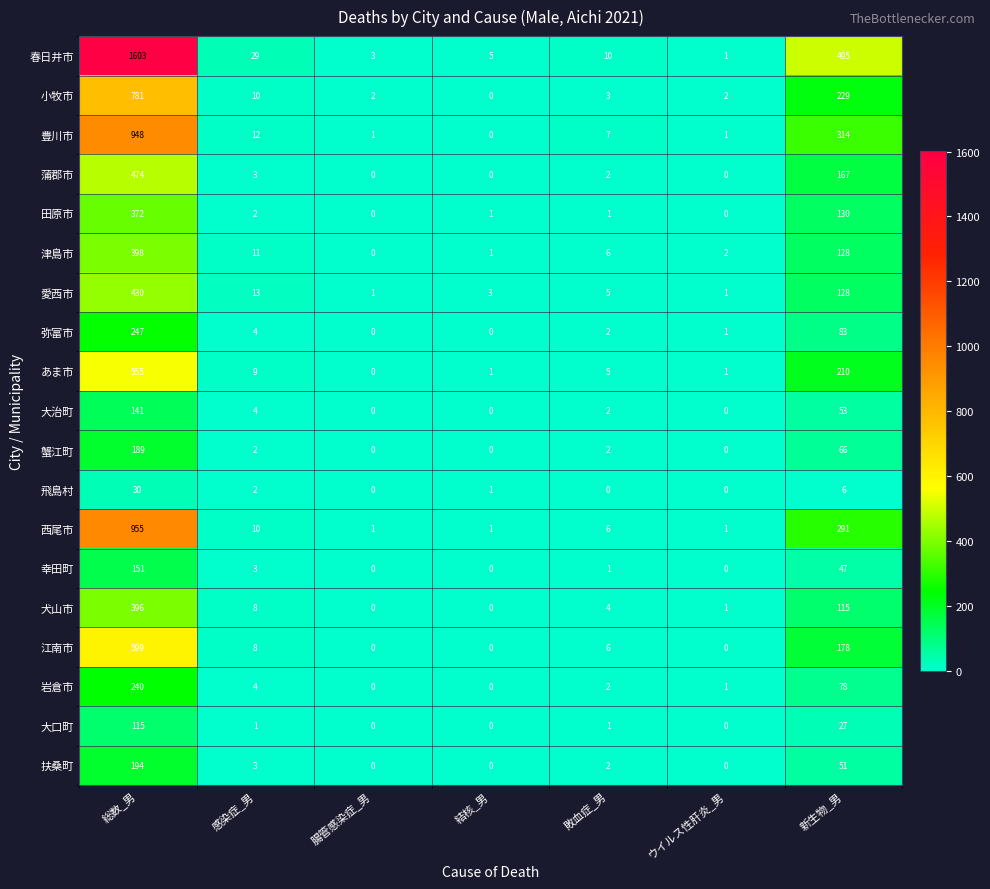

What is the difference between the highest and lowest values at 敗血症_男?

10